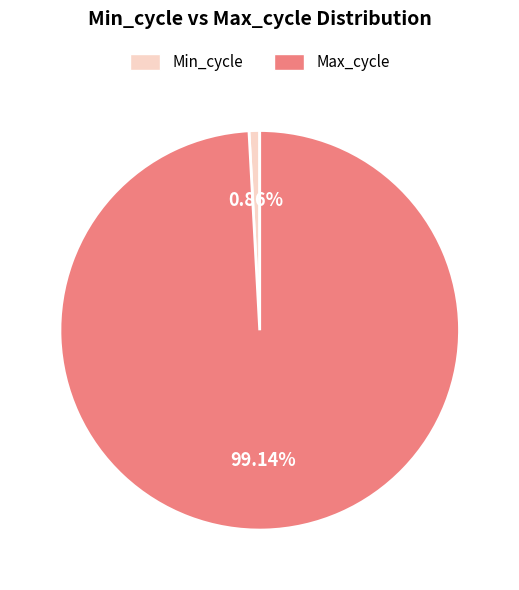

Count the number of slices in the pie.

2